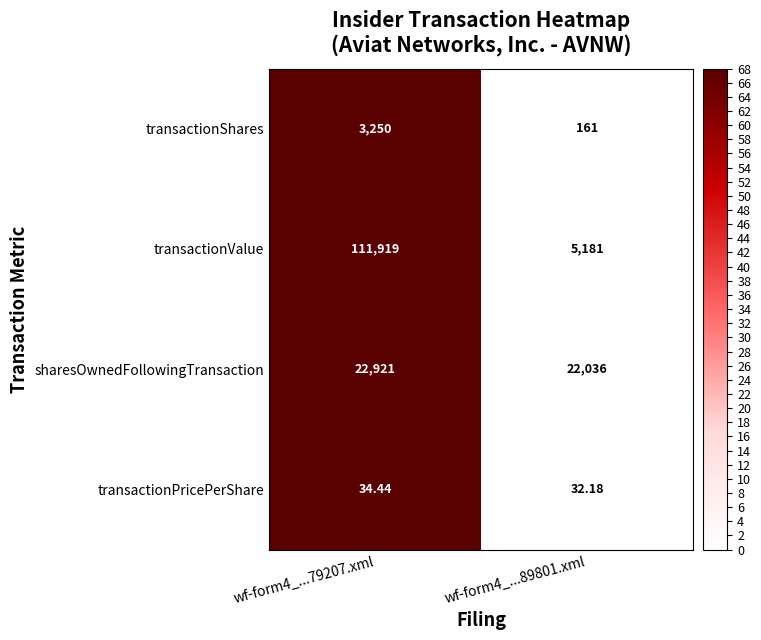

Which series has the largest range (max minus min)?

transactionValue